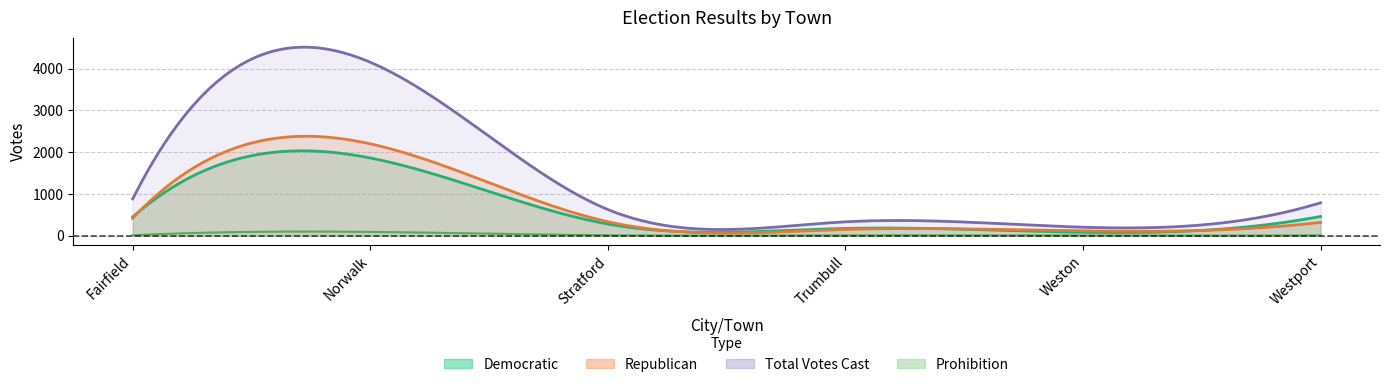

True or false: Total Votes Cast has more than 0 points higher than both neighbors.

True